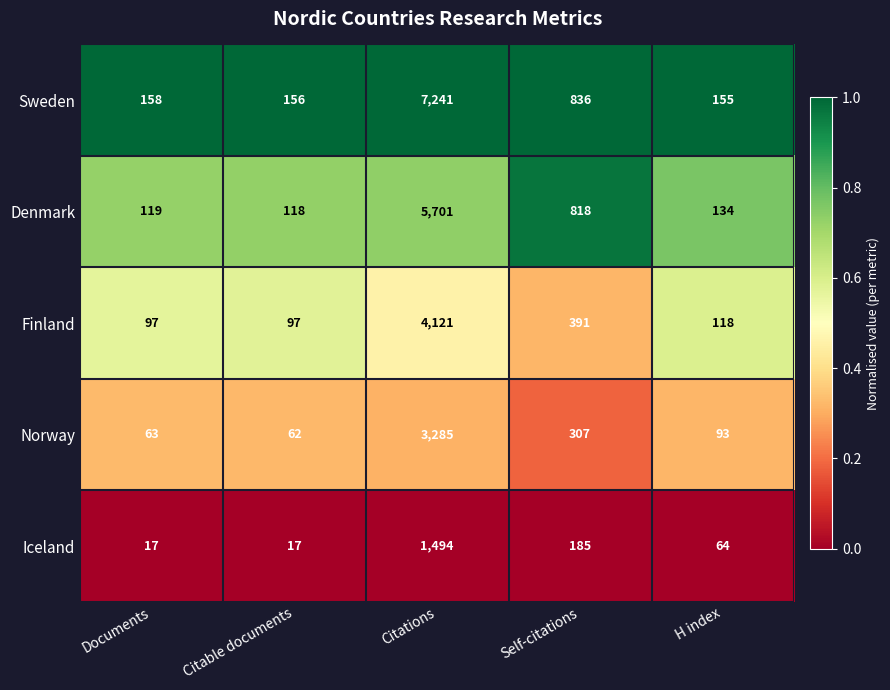

Which series has the widest spread of values?

Sweden